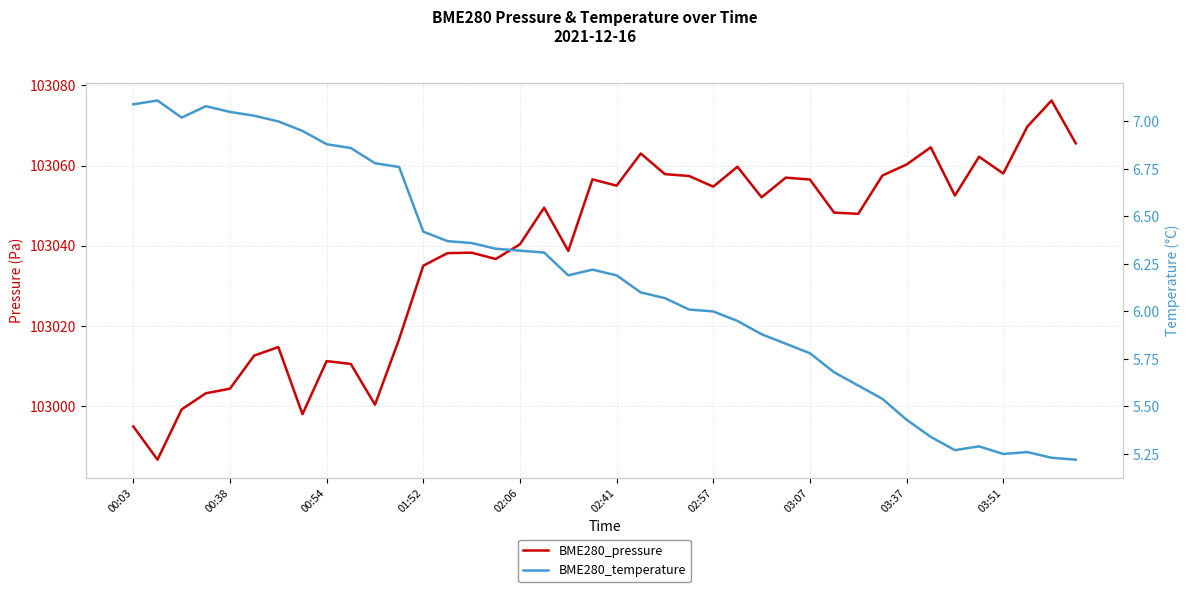

How many interior local valleys does the BME280_pressure series have?

11